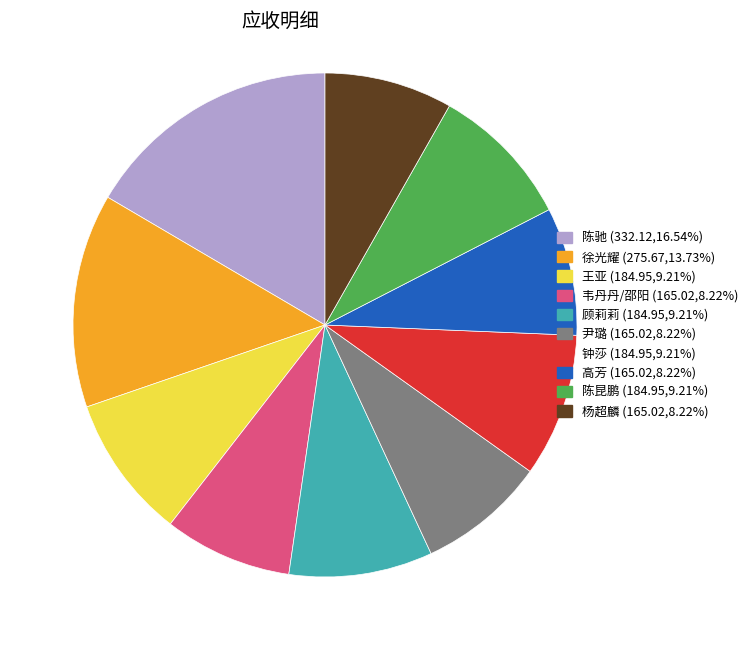

Is it true that 高芳 is 8% of the pie?

True